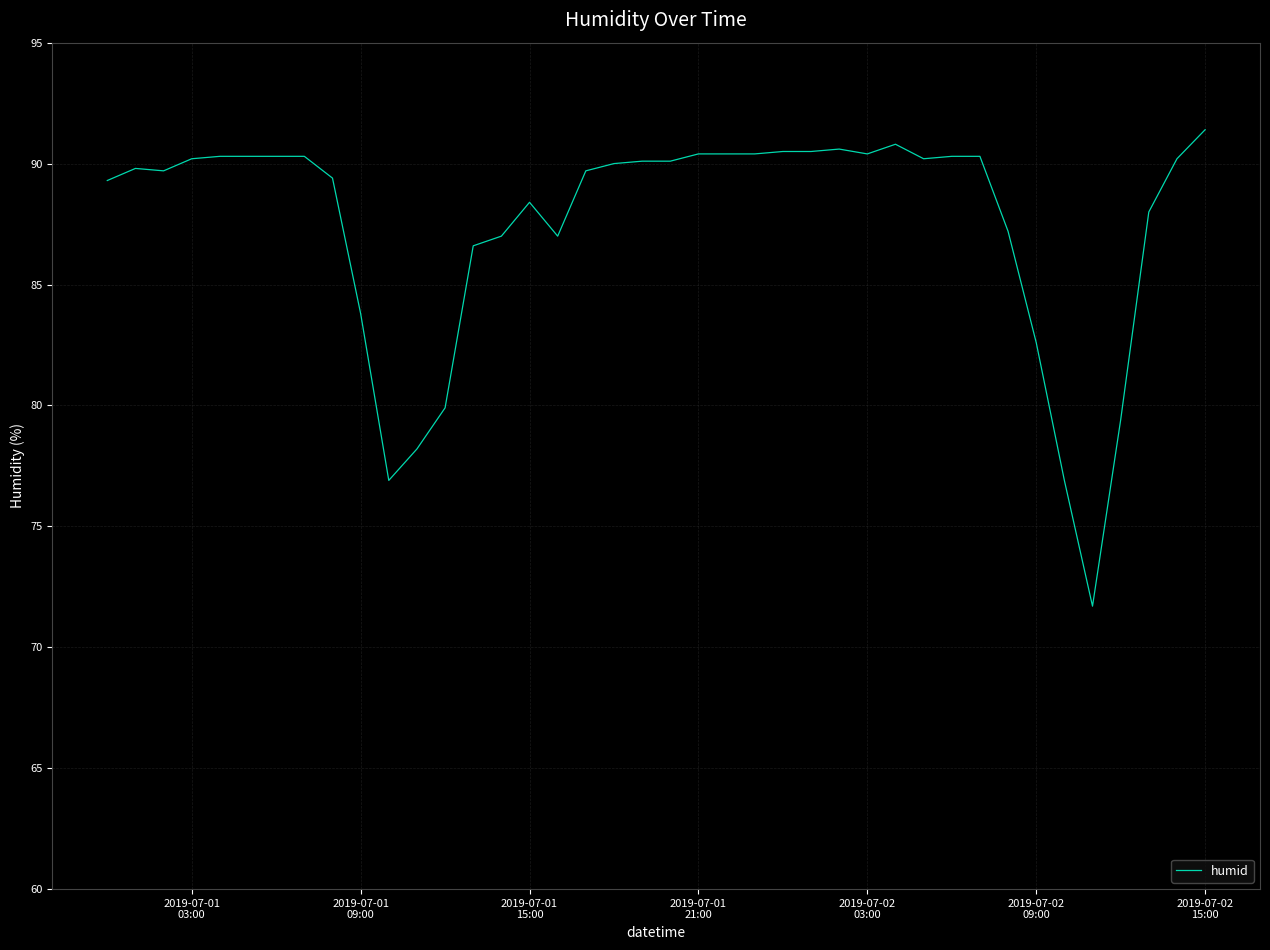

How many lines are shown in the chart?

1